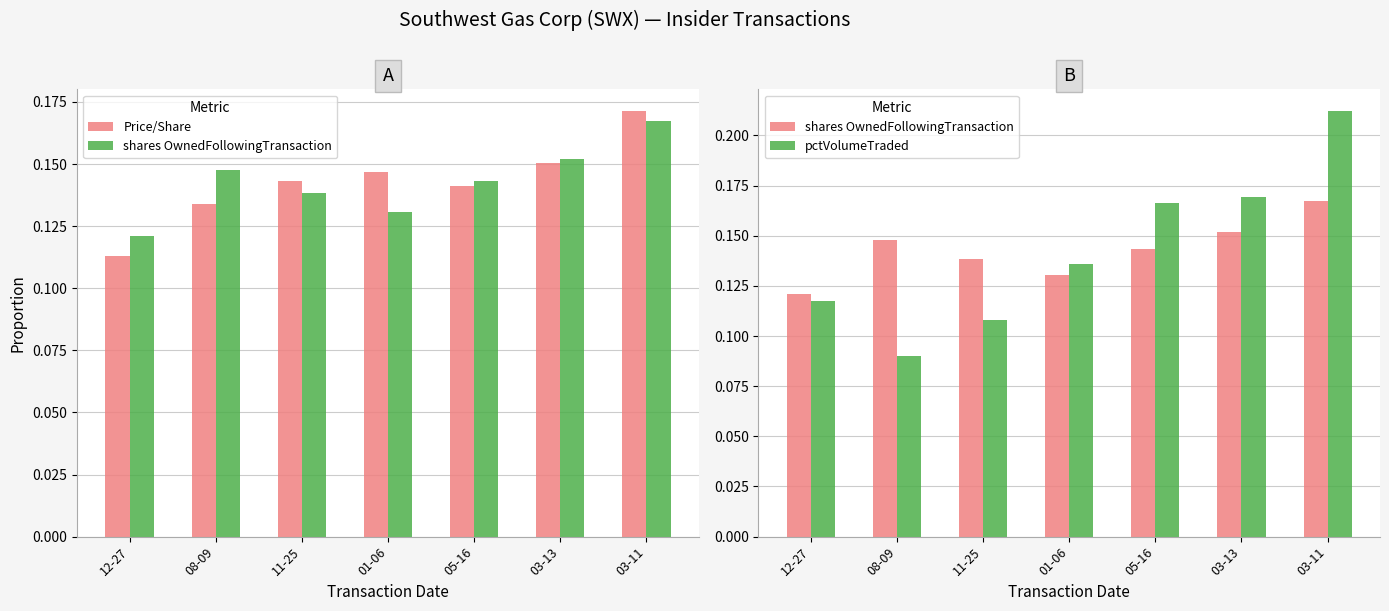

What is the maximum value shown in the chart?

0.2